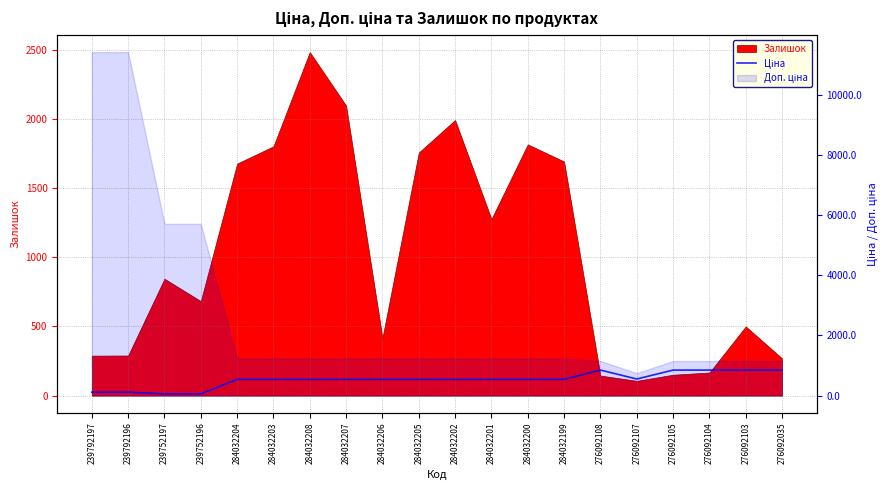

True or false: the data shows 848.4 at 276092035.

True